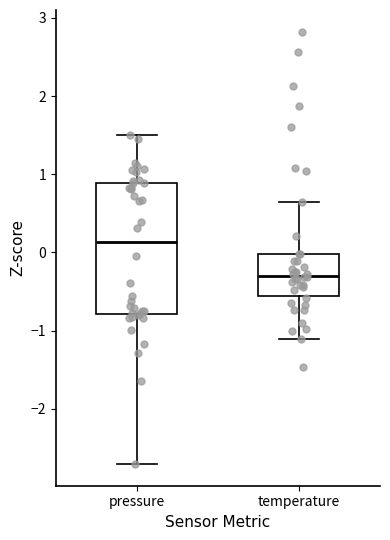

Reading left to right, read every box against the y-axis: the position of its median line, the range the box covers, and the ends of its whiskers. The values are not printed on the chart, so give them approximately, as read against the axis.

pressure: median 0.1, box -0.8 to 0.9, whiskers -2.7 to 1.5
temperature: median -0.3, box -0.6 to 0.0, whiskers -1.1 to 0.6